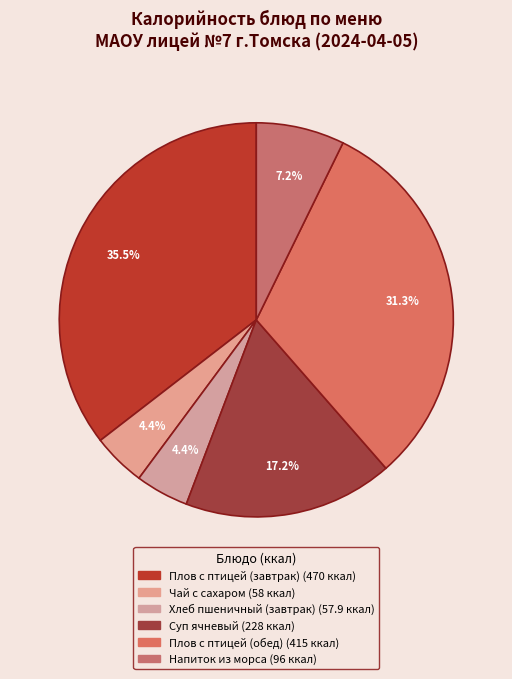

How many segments does this pie chart have?

6